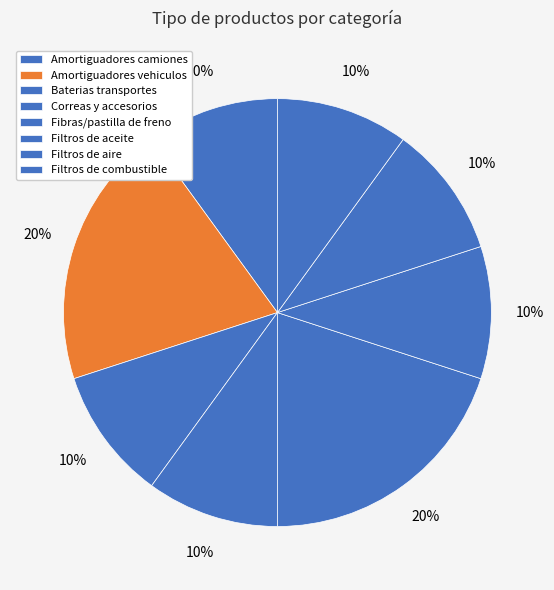

Count the number of slices in the pie.

8